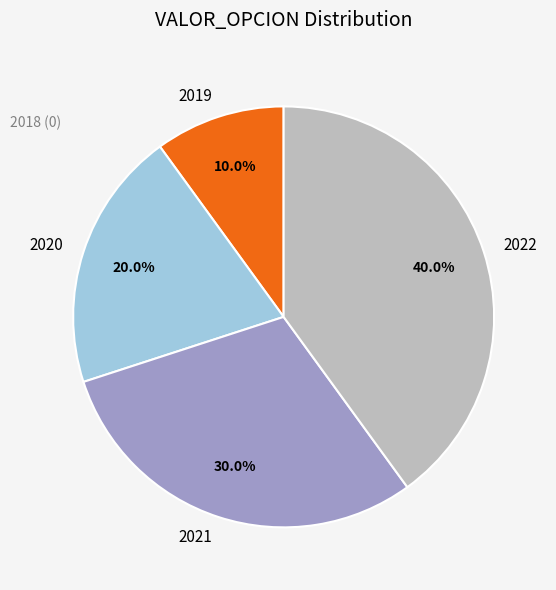

What is the ratio of the value at 2021 to the value at 2019?

3.0